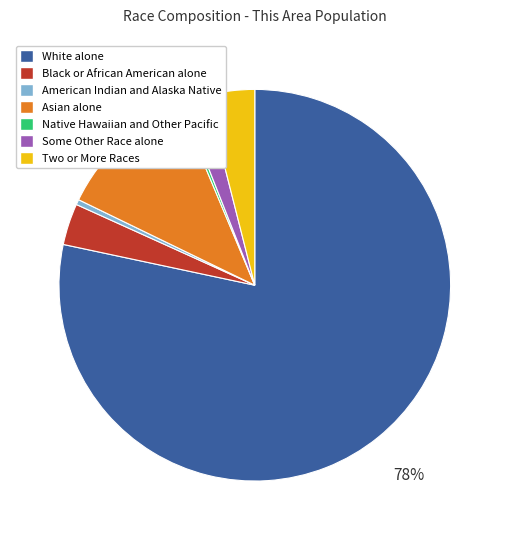

What is the largest slice in the pie chart?

White alone